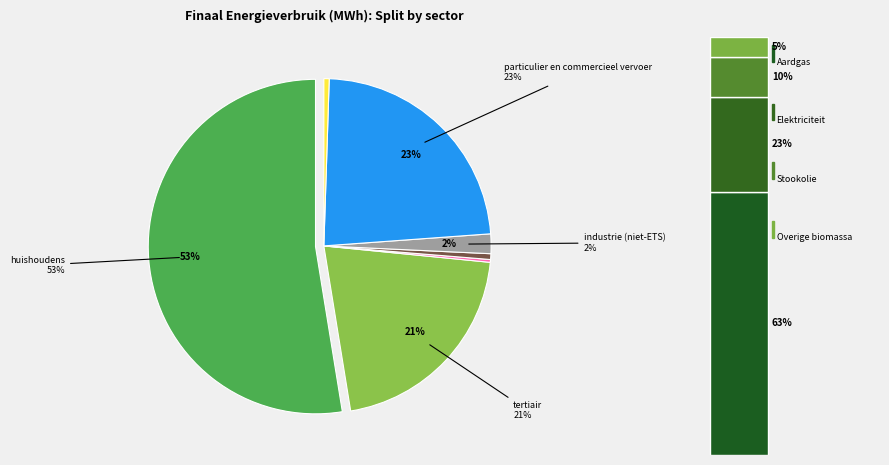

Count the number of slices in the pie.

7